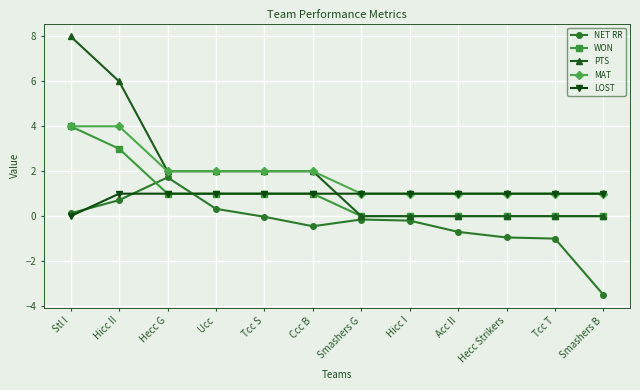

What is the spread (max minus min) of values at Hicc I?

1.2